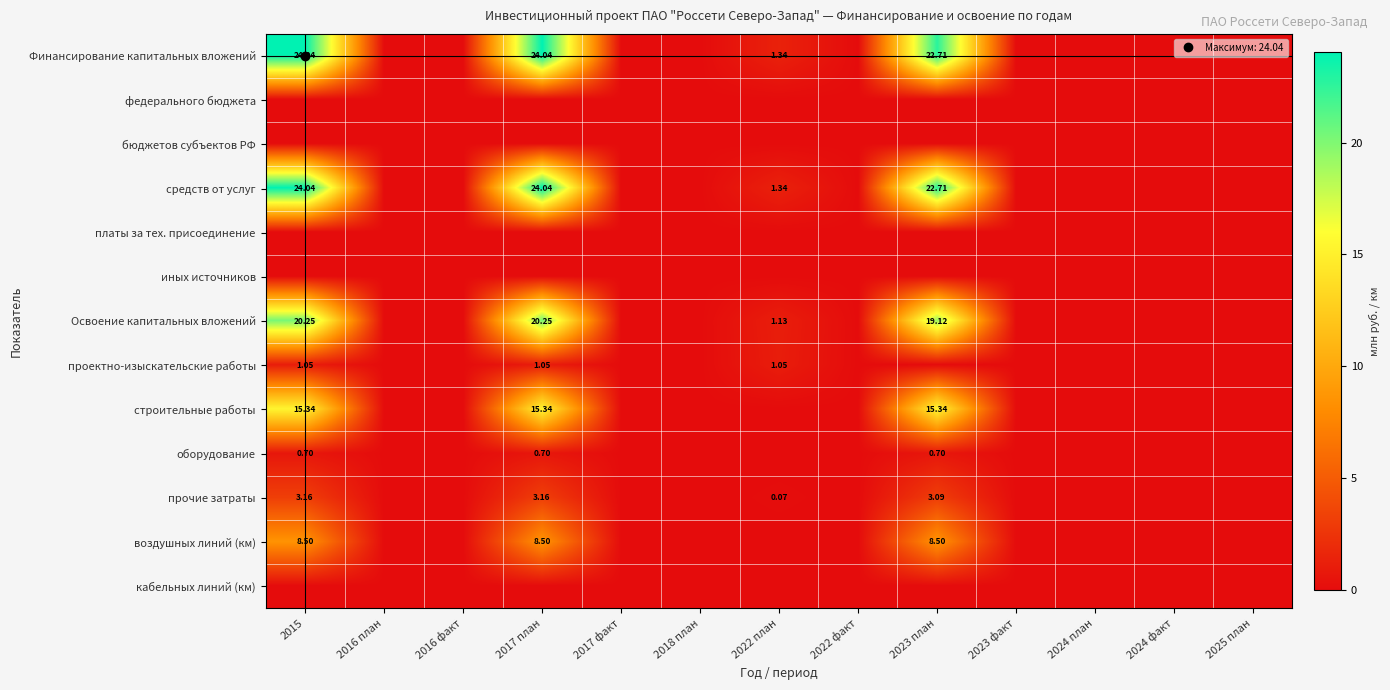

What is the difference between the maximum and minimum values in the воздушных линий (км) series?

8.5